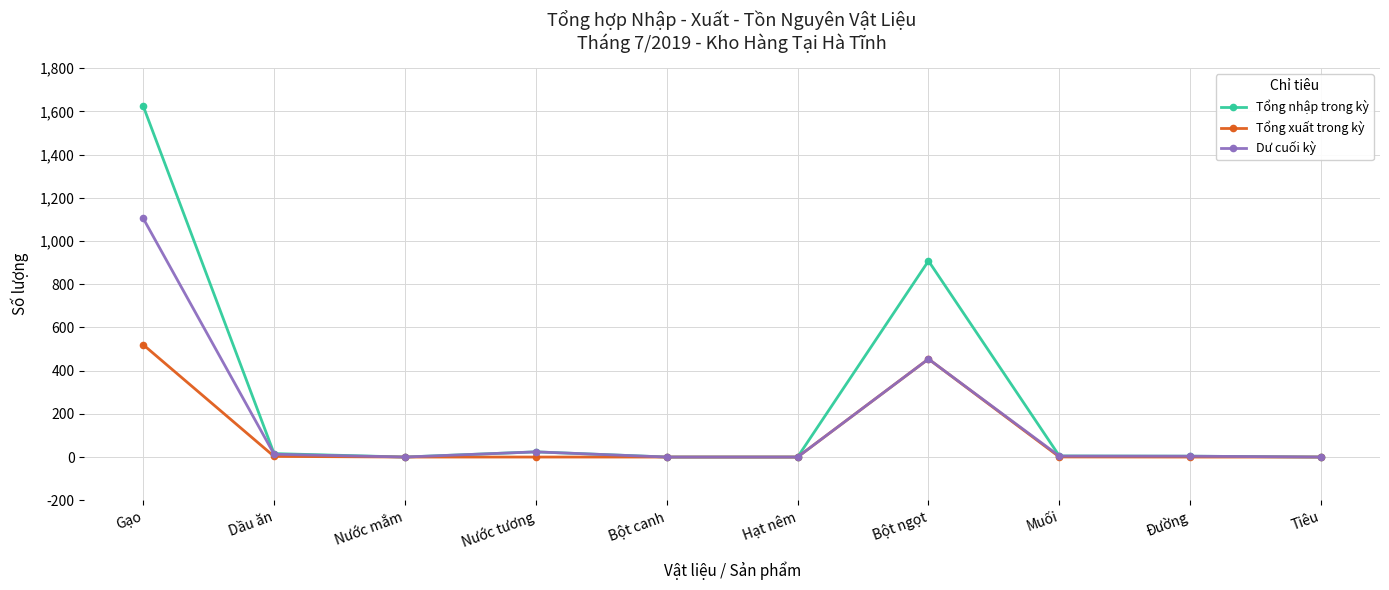

True or false: Dư cuối kỳ has a value of 91.9 at Bột ngọt.

False